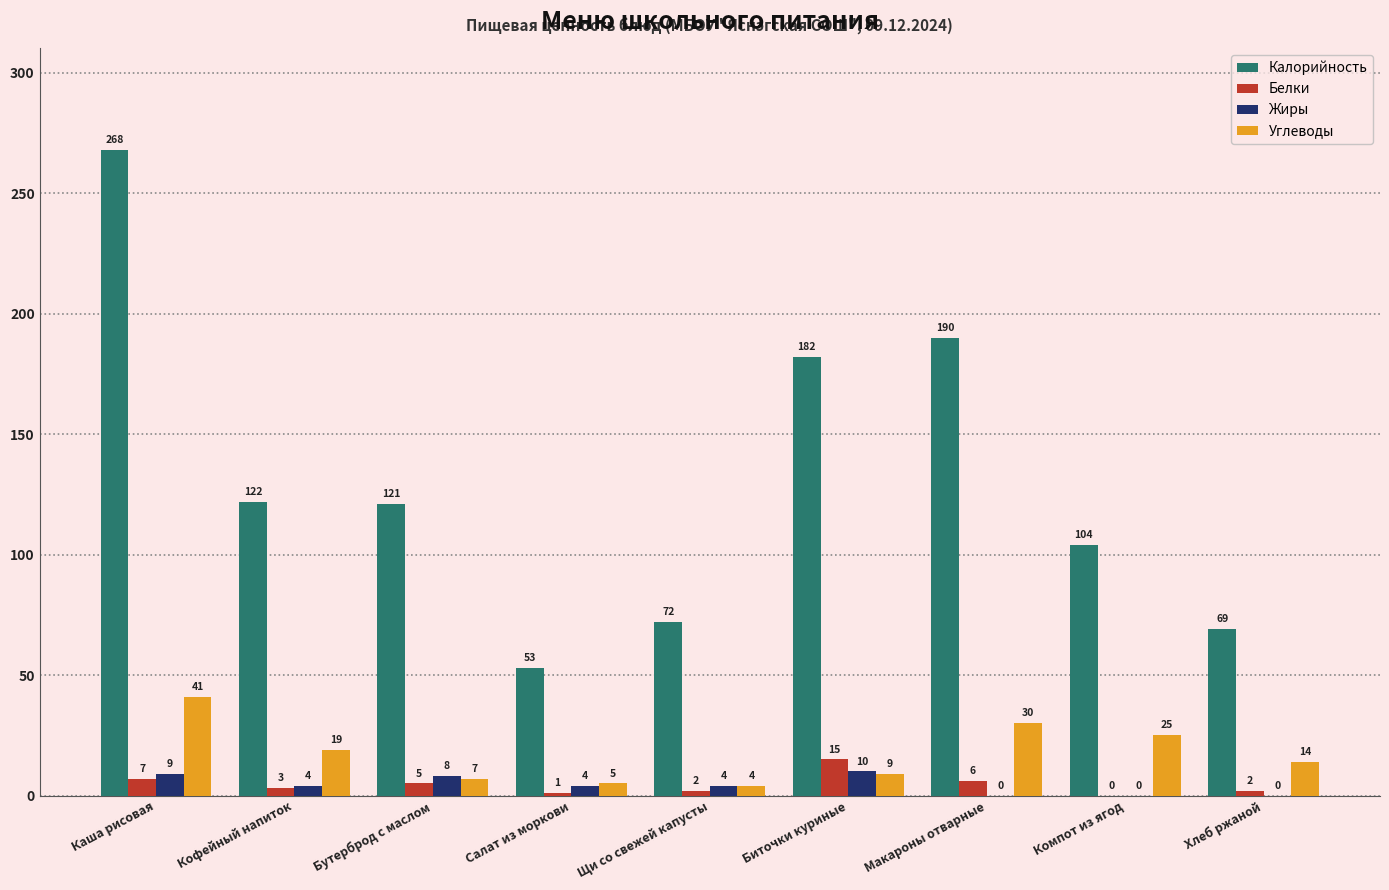

Which category has the highest value in the Калорийность series?

Каша рисовая